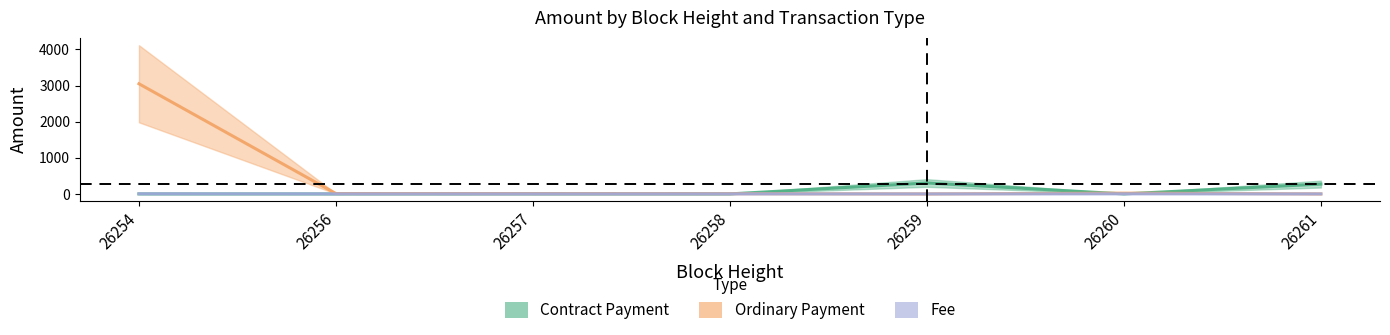

What is the difference between the highest and lowest values at 26254?

3050.0